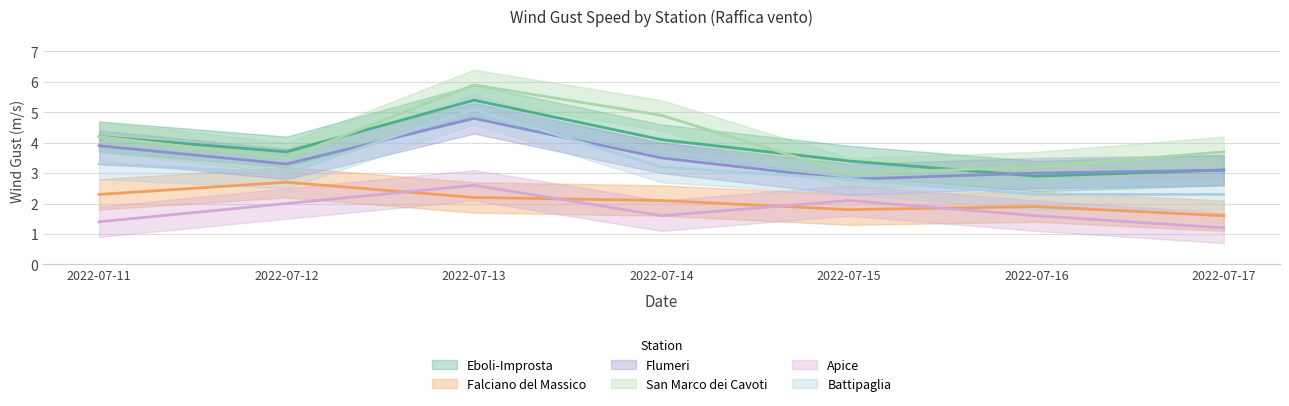

How many interior local peaks does the Eboli-Improsta series have?

1